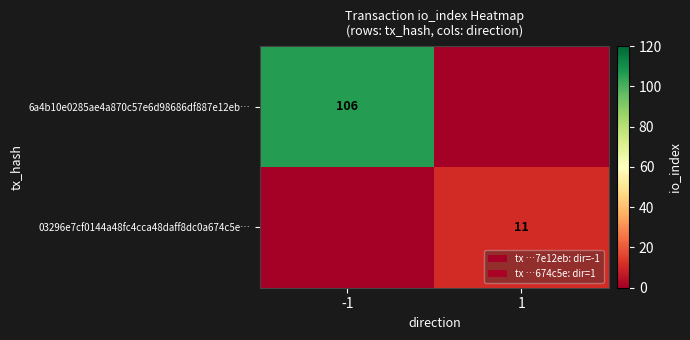

Is the value of 03296e7cf0144a48fc4cca48daff8dc0a674c5e… at 1 greater than the value of 6a4b10e0285ae4a870c57e6d98686df887e12eb… at -1?

No